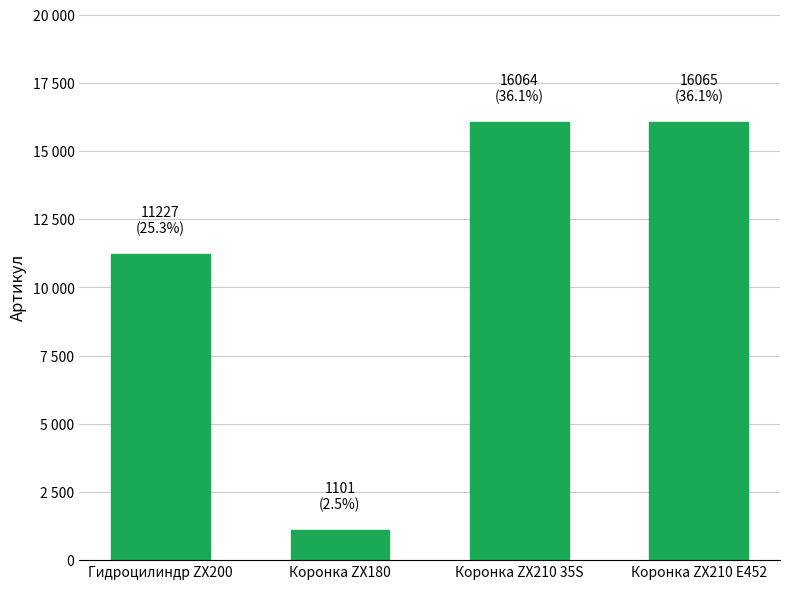

What is the change in value from Коронка ZX210 35S to Коронка ZX210 E452?

+1